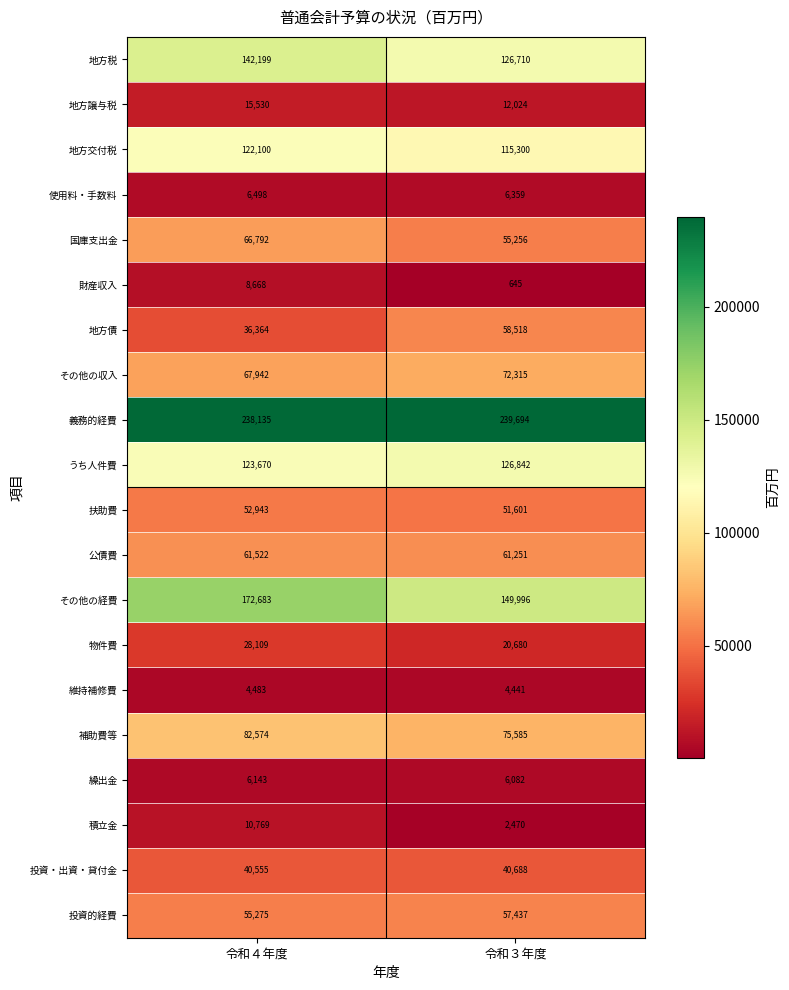

How many distinct data groups are displayed?

20